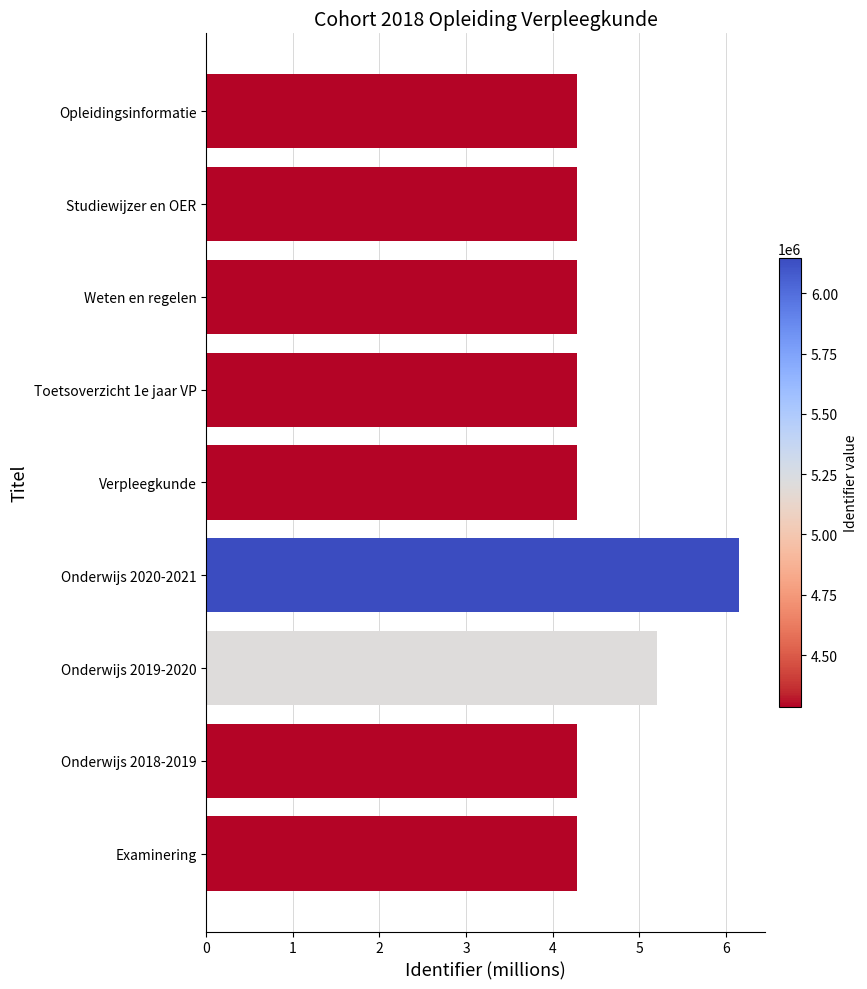

What is the change in value from Onderwijs 2019-2020 to Examinering?

-0.9